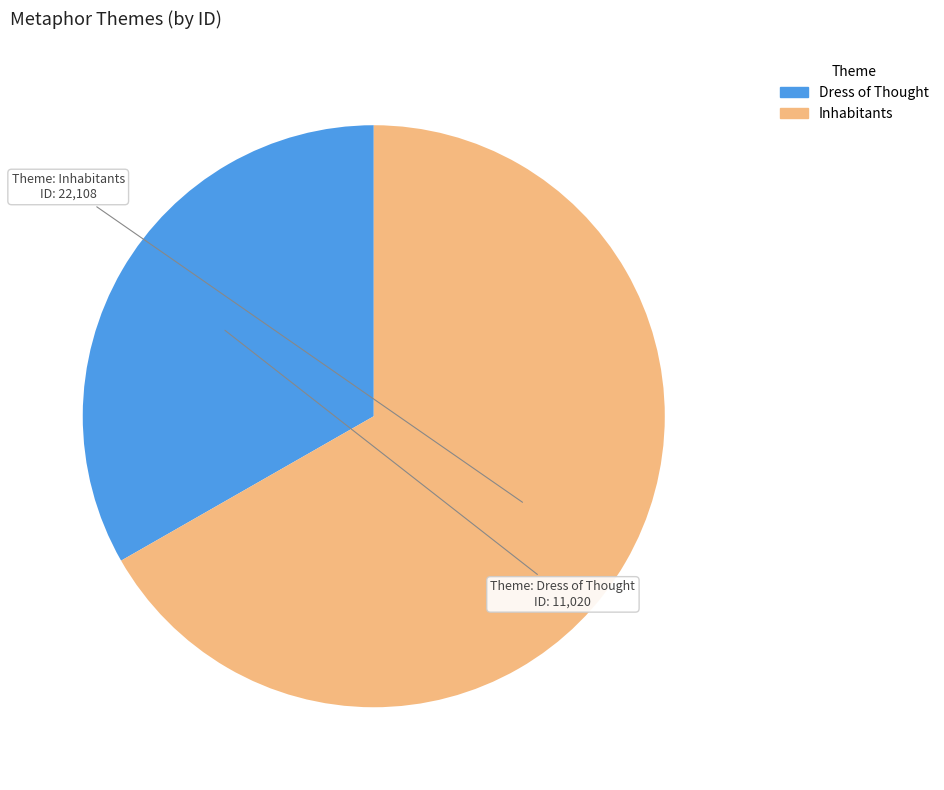

Rank the categories by value from lowest to highest.

Dress of Thought, Inhabitants